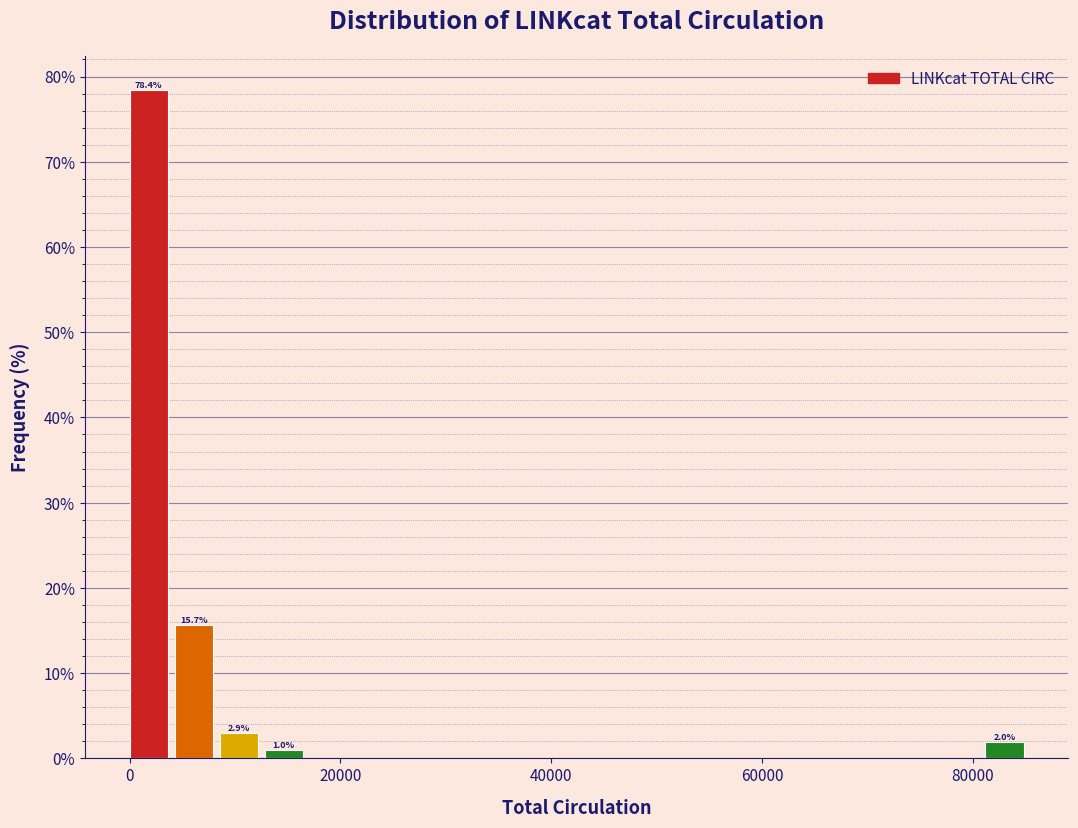

Read against the x-axis, roughly where is the centre of the tallest bar?

2000